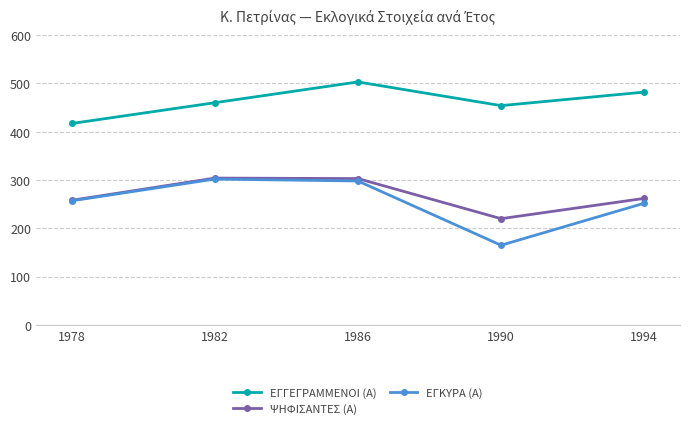

Between 1978 and 1990, which series saw the biggest shift?

ΕΓΚΥΡΑ (Α)